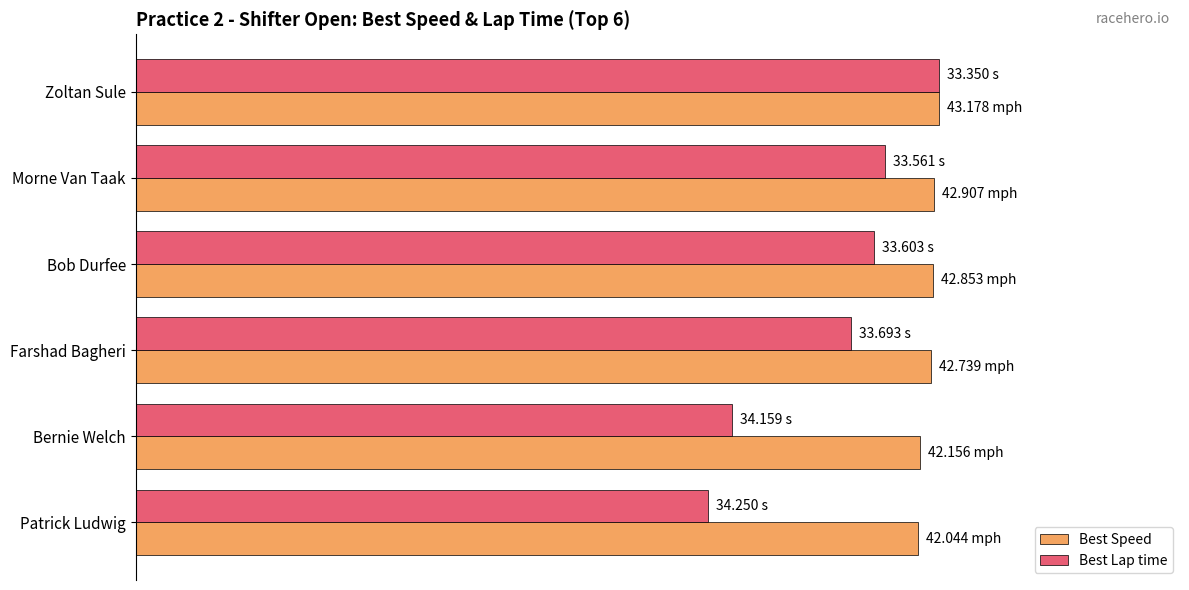

Rank the series by their maximum value, from highest to lowest.

Best Speed, Best Lap time